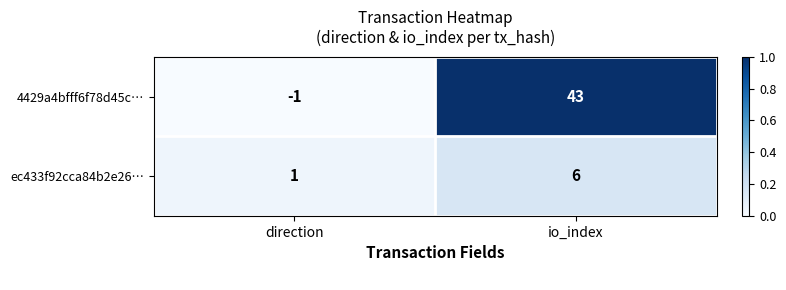

What is the average value of the ec433f92cca84b2e26… series?

4